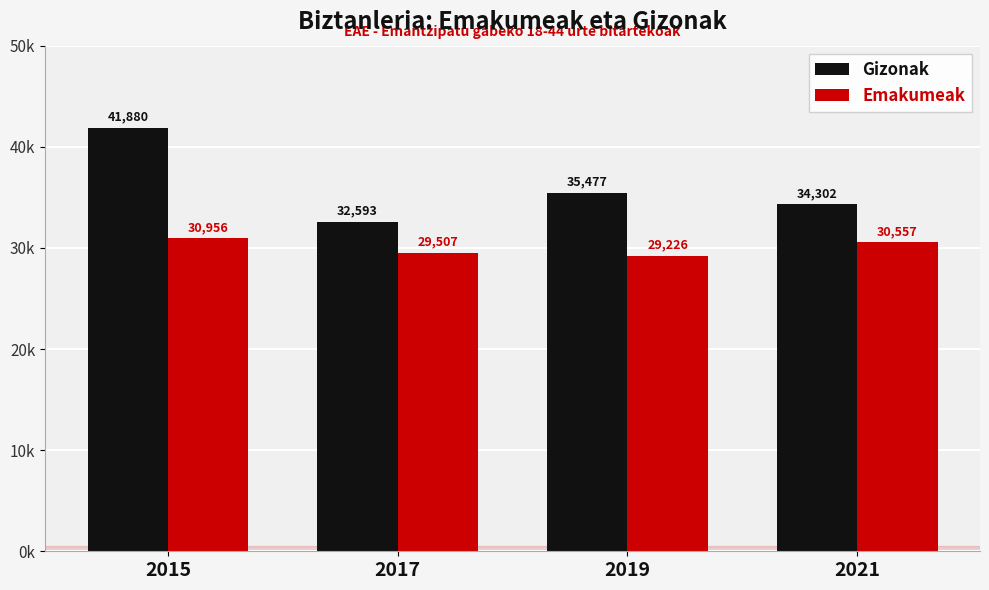

What are all the series names shown in the legend?

Gizonak, Emakumeak